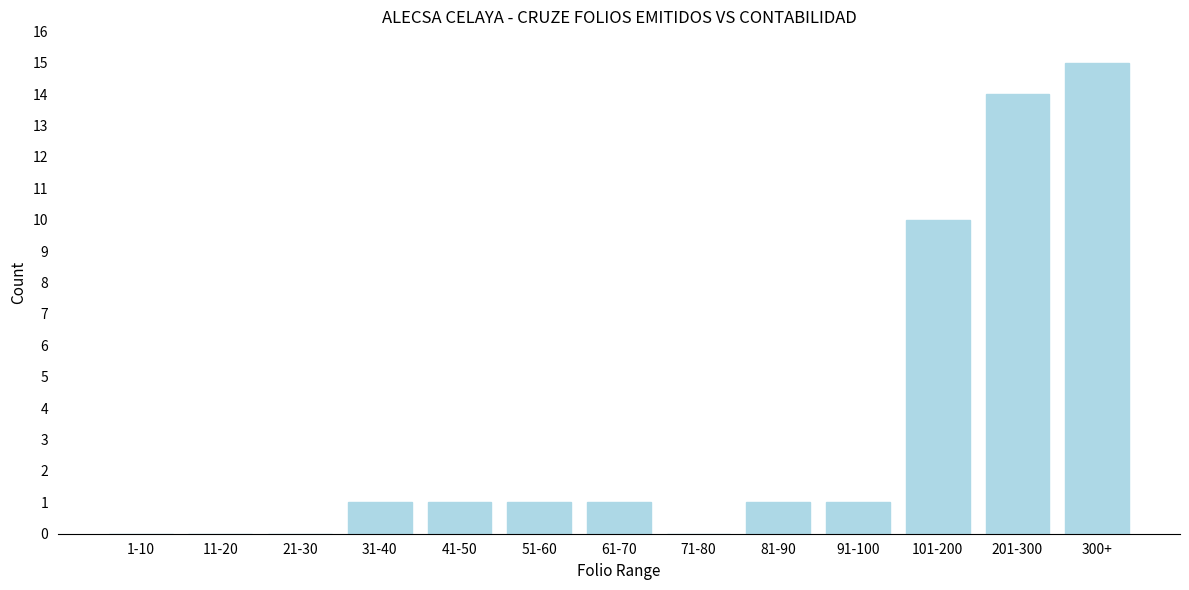

Reading left to right, transcribe all the data shown in this chart.

1-10=0	11-20=0	21-30=0	31-40=1	41-50=1	51-60=1	61-70=1	71-80=0	81-90=1	91-100=1	101-200=10	201-300=14	300+=15